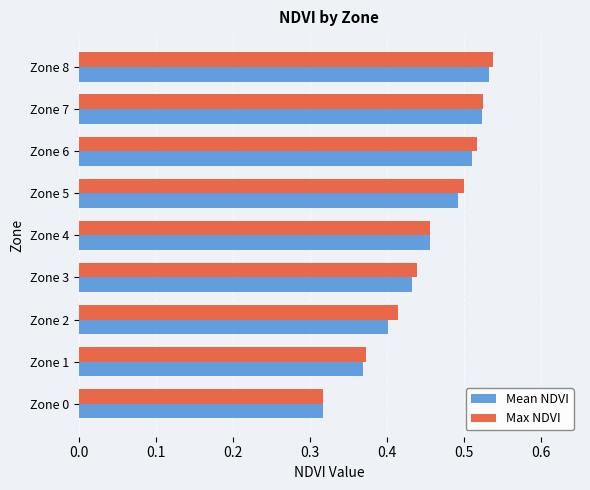

At which label does Max NDVI reach its minimum?

Zone 0